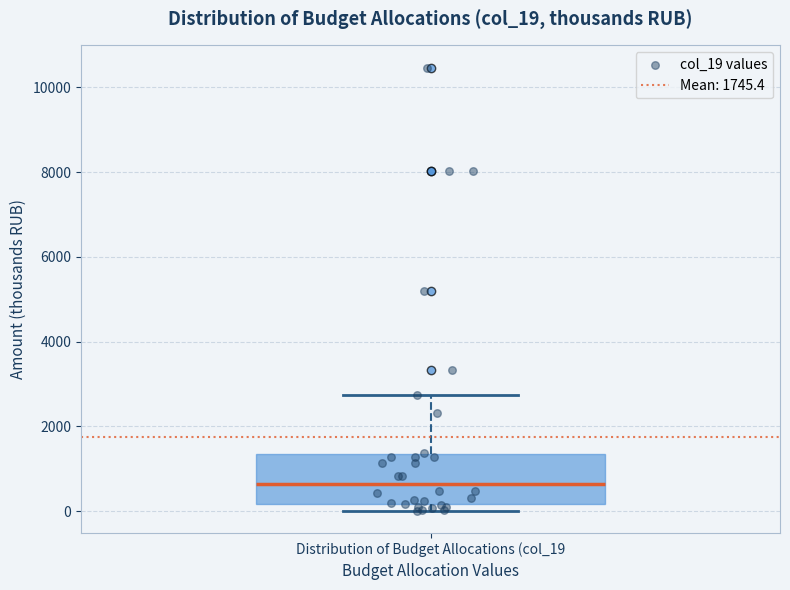

Transcribe this box plot: give where the median line is, the range the box spans, and where the two whiskers end, as read against the y-axis. The values are not printed on the chart, so give them approximately, as read against the axis.

median 600, box 200 to 1400, whiskers 0 to 2800